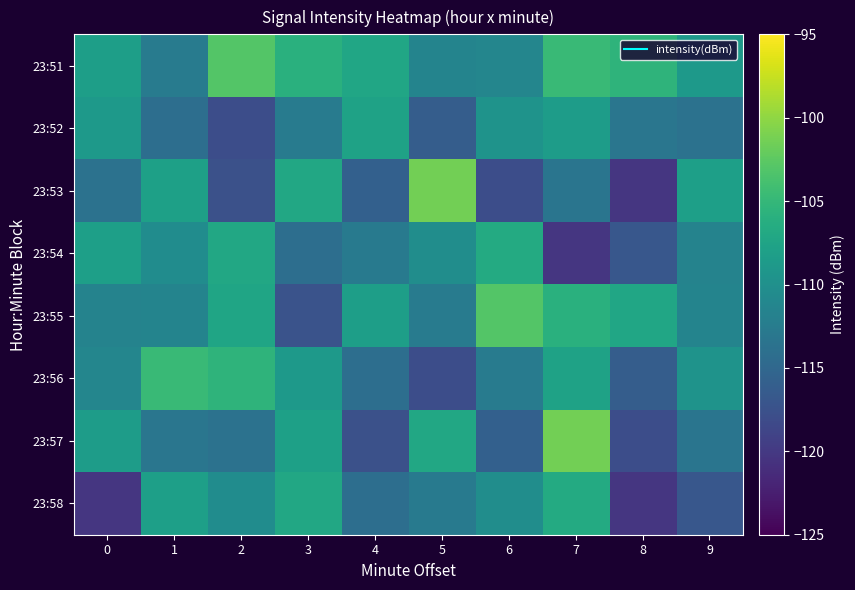

What is the smallest value displayed?

-120.2